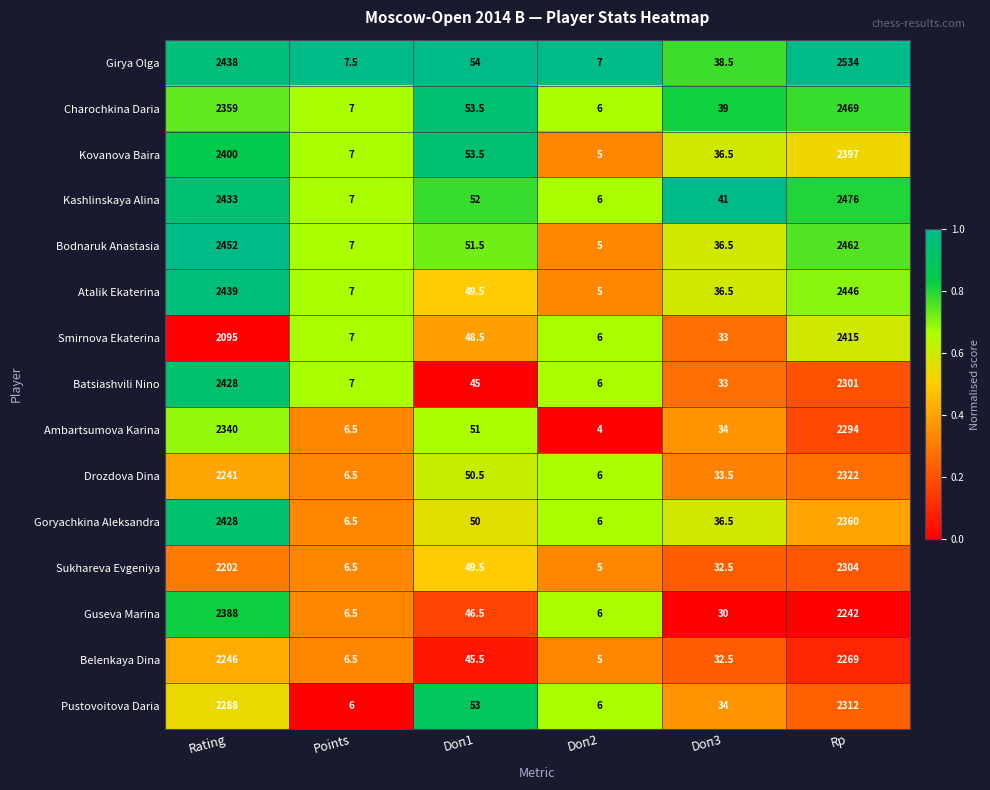

Which series has the largest total across all categories?

Girya Olga